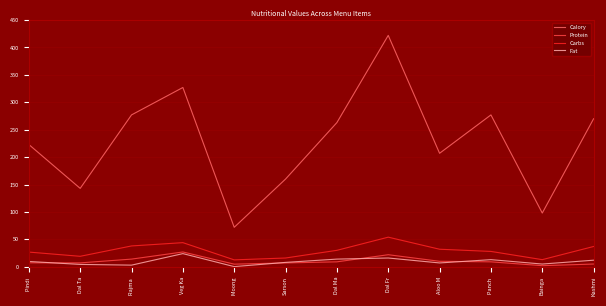

True or false: Calory and Protein cross at least once.

False